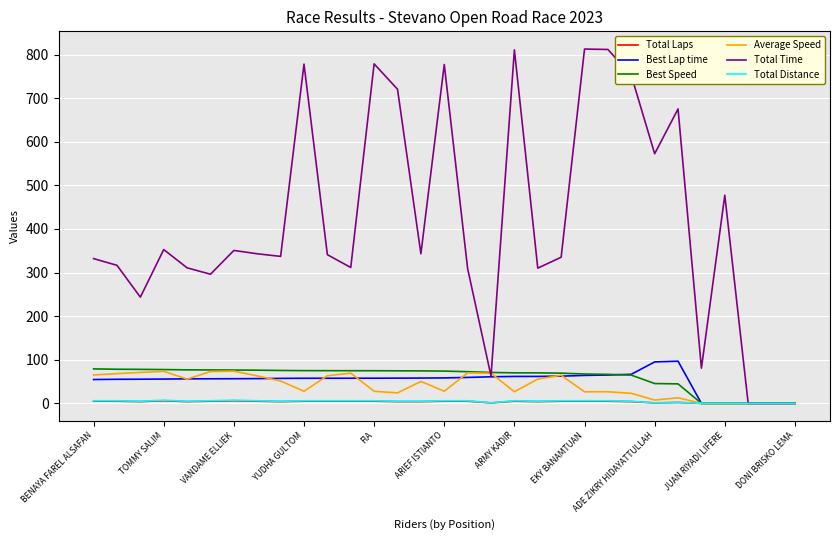

Which series has the widest spread of values?

Total Time